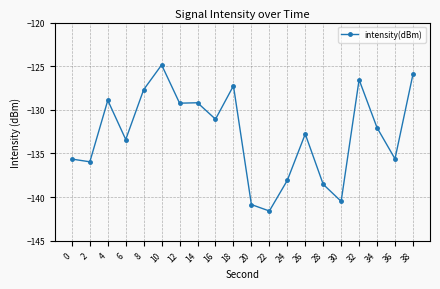

Reading right to left, transcribe all the data shown in this chart.

-125.9	-135.6	-132.0	-126.5	-140.5	-138.5	-132.8	-138.1	-141.6	-140.9	-127.2	-131.1	-129.2	-129.2	-124.9	-127.7	-133.4	-128.9	-136.0	-135.6